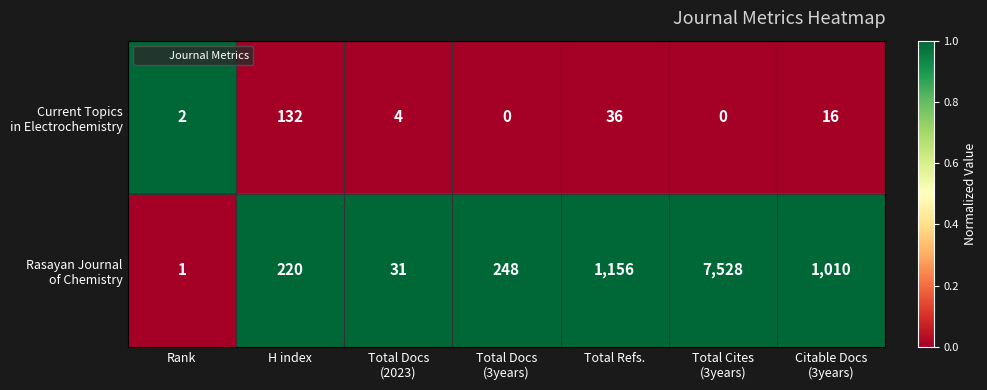

What is the maximum value shown in the chart?

7528